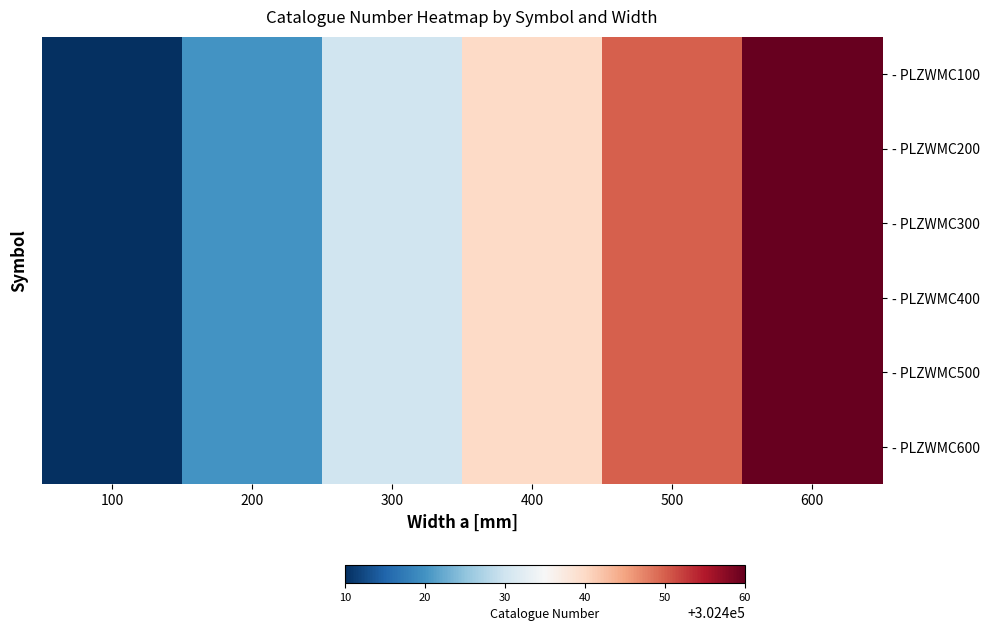

At which category is the sum across all series the highest?

600